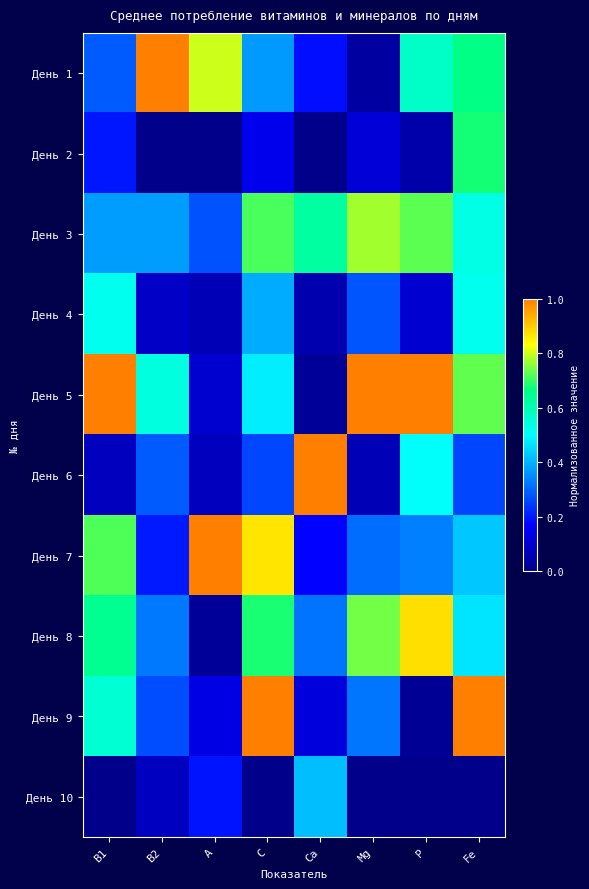

At Fe, list the series in order from largest to smallest.

День 9, День 5, День 2, День 1, День 3, День 4, День 8, День 7, День 6, День 10